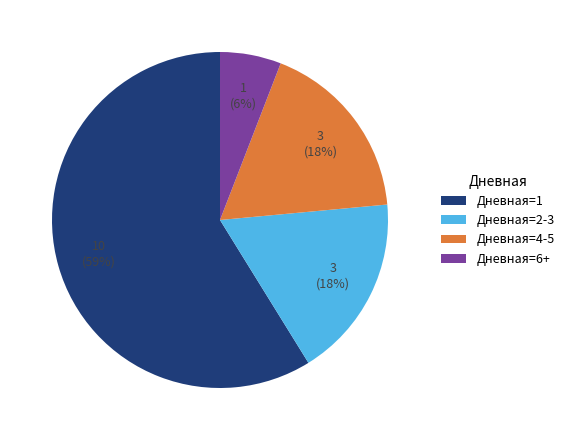

True or false: Дневная=1 accounts for 46% of the total.

False